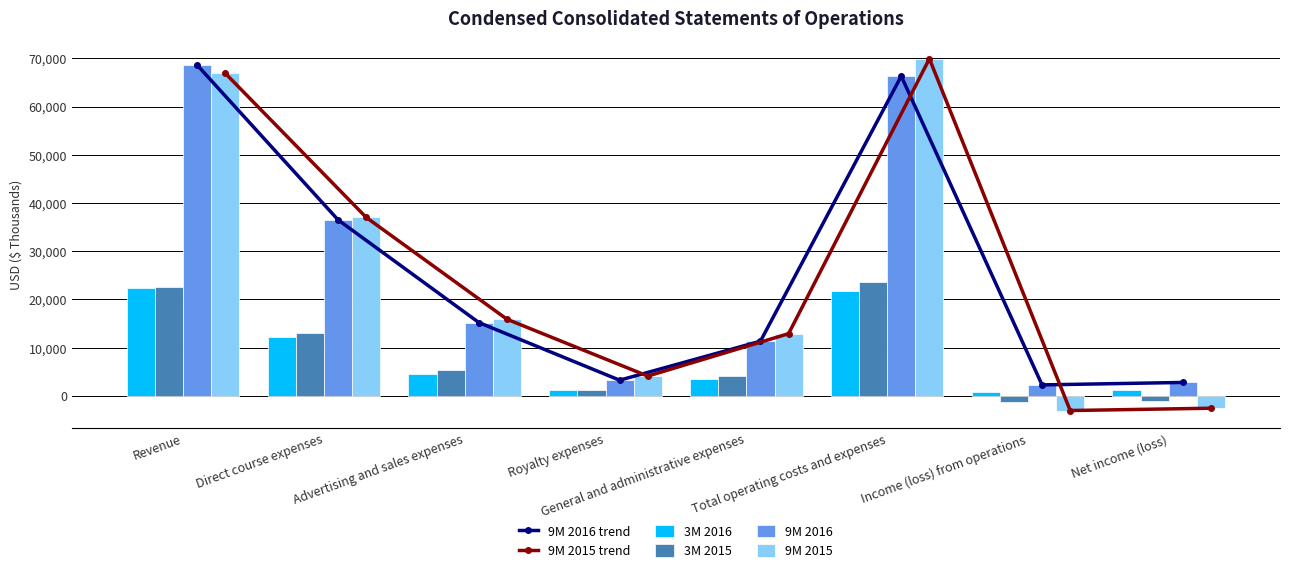

What are all the series names shown in the legend?

9M 2016 trend, 9M 2015 trend, 3M 2016, 3M 2015, 9M 2016, 9M 2015